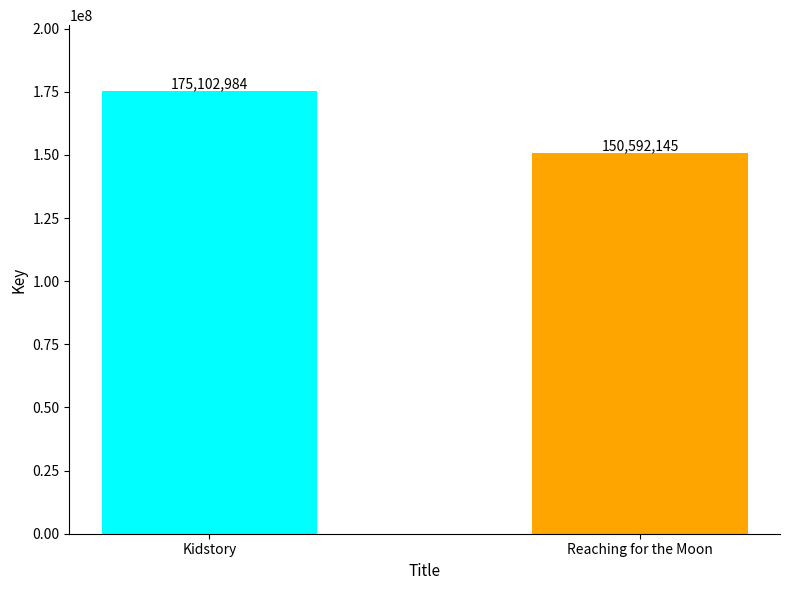

Which label corresponds to the largest value in the chart?

Kidstory